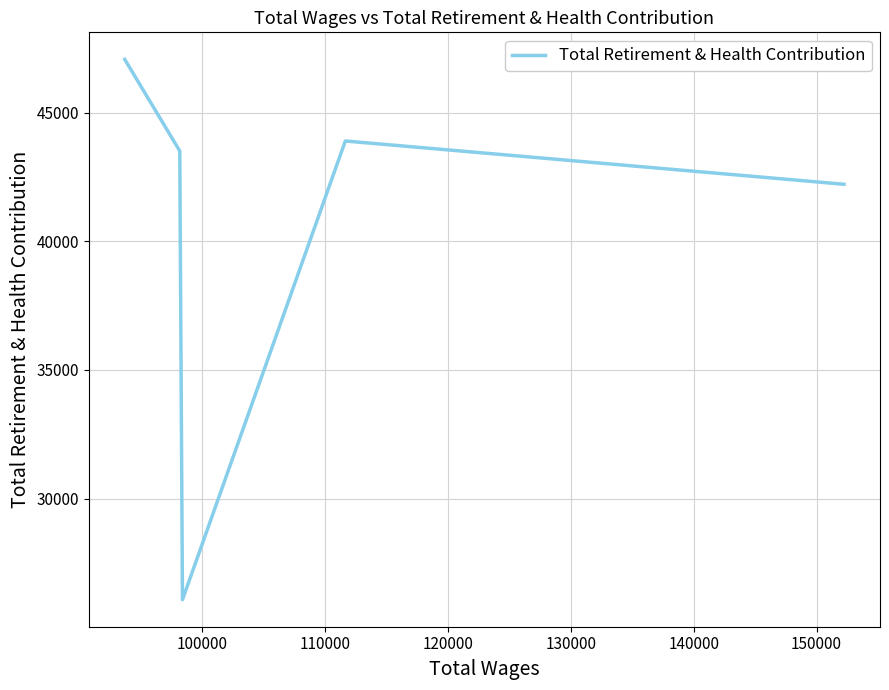

How many interior local valleys (lower than both neighbors) does the data have?

1